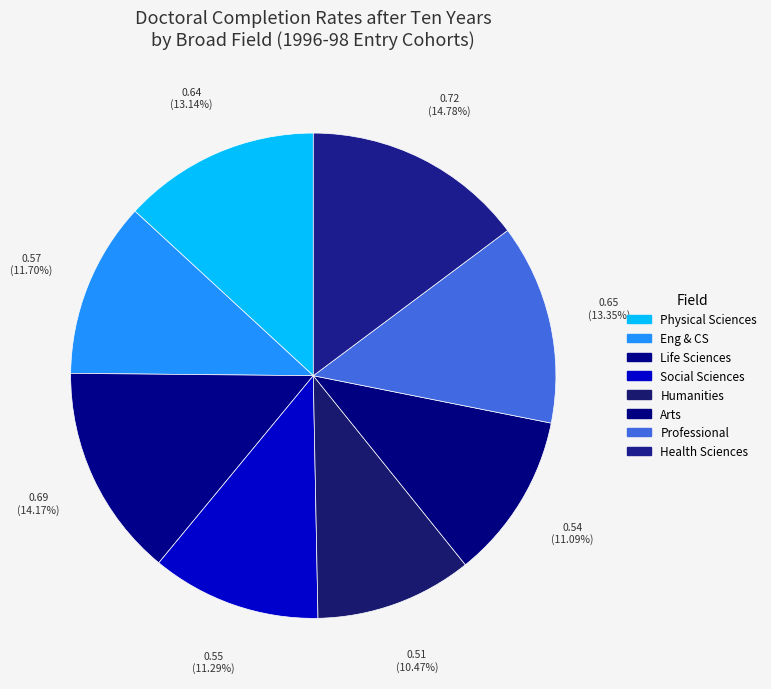

True or false: Life Sciences accounts for 14% of the total.

True